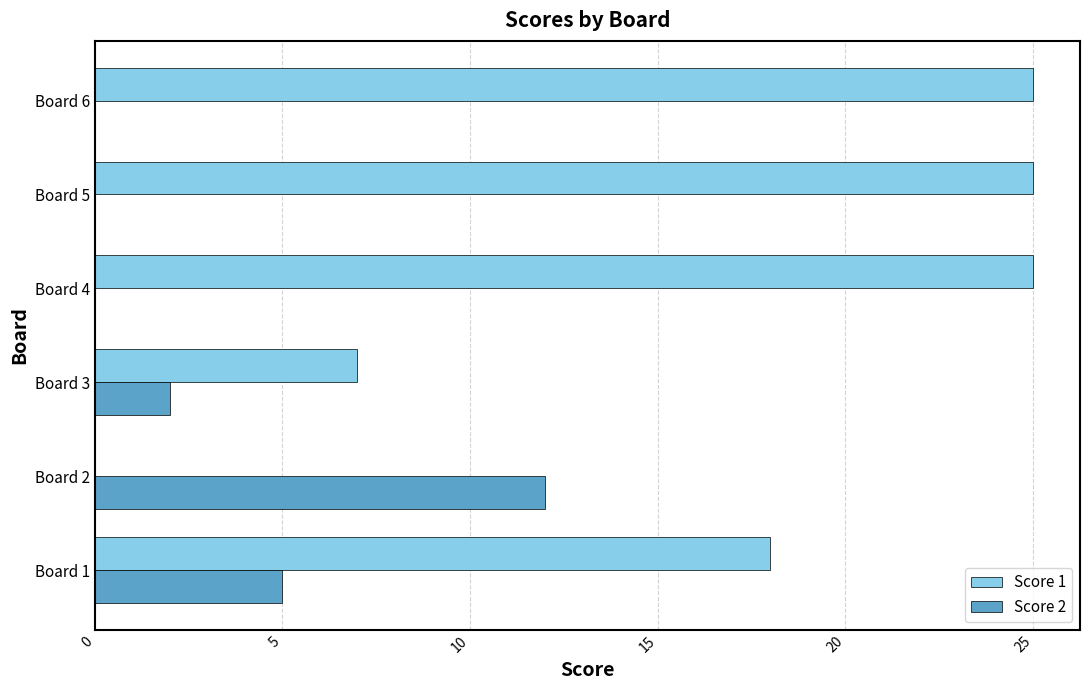

True or false: Score 1 has a value of 25 at Board 6.

True